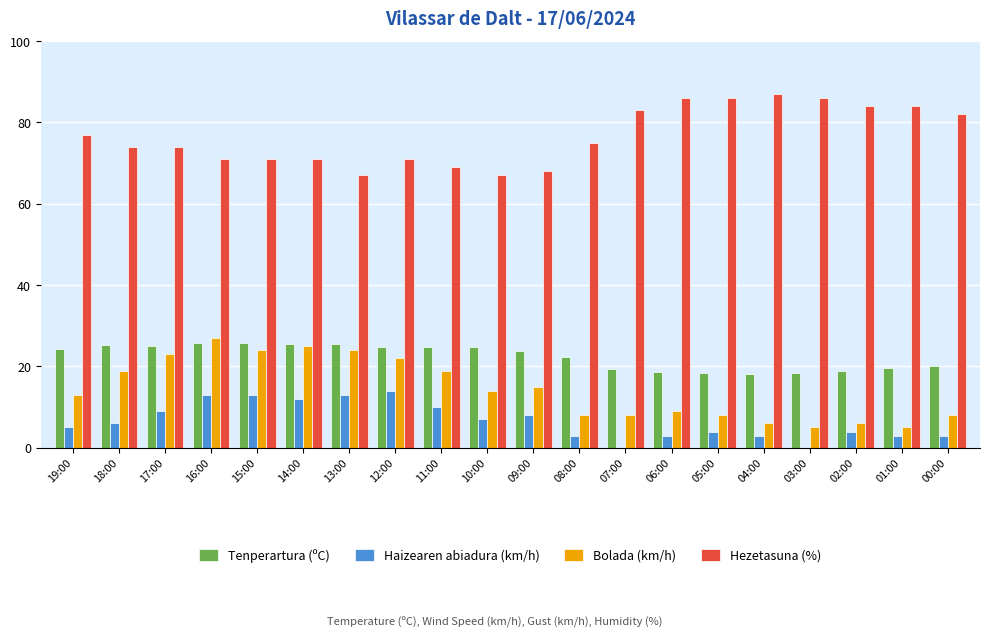

What is the total value across all series at 16:00?

136.8